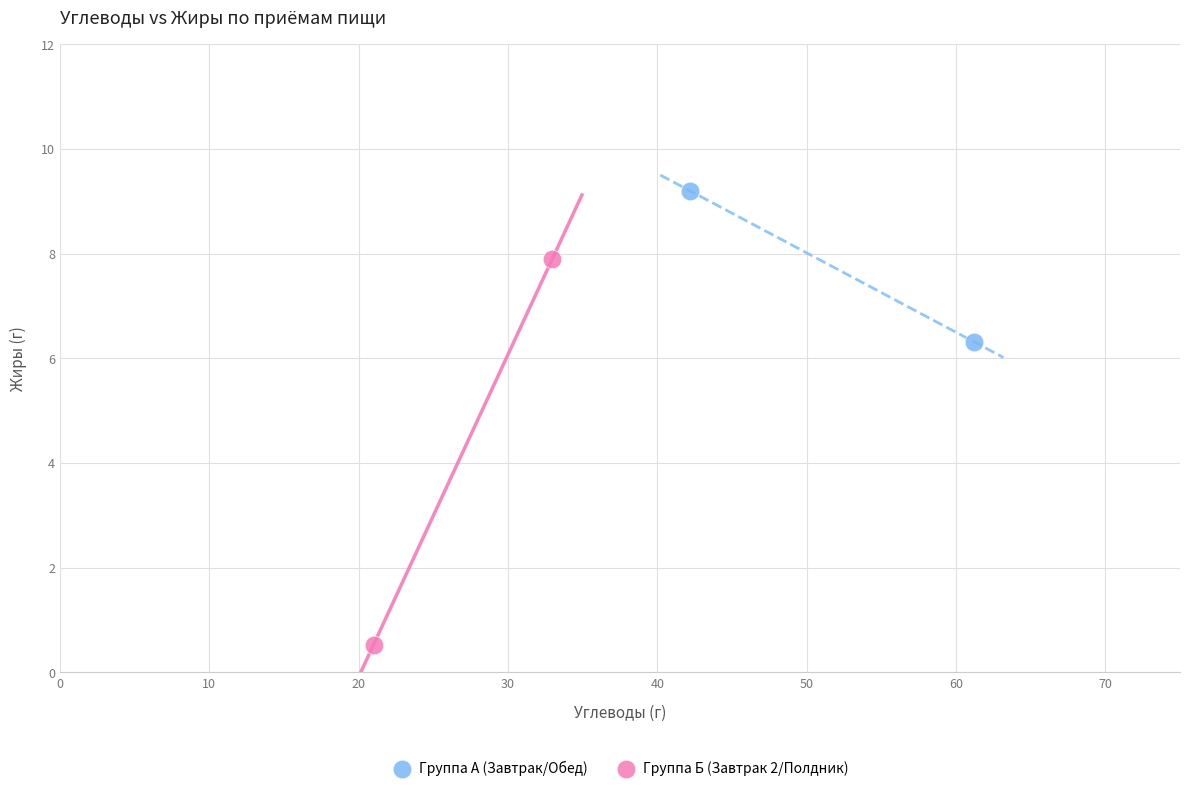

What are all the series names shown in the legend?

Группа А (Завтрак/Обед), Группа Б (Завтрак 2/Полдник)